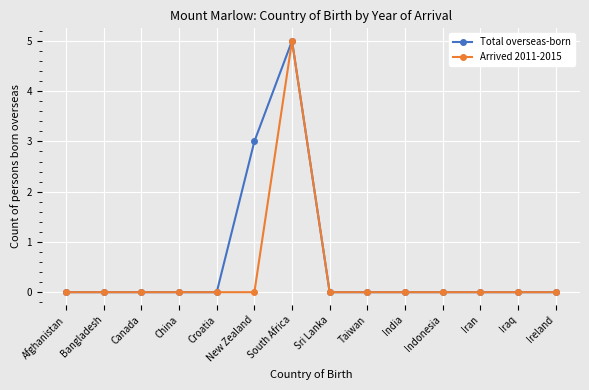

The Arrived 2011-2015 series shows -2 at New Zealand. True or false?

False